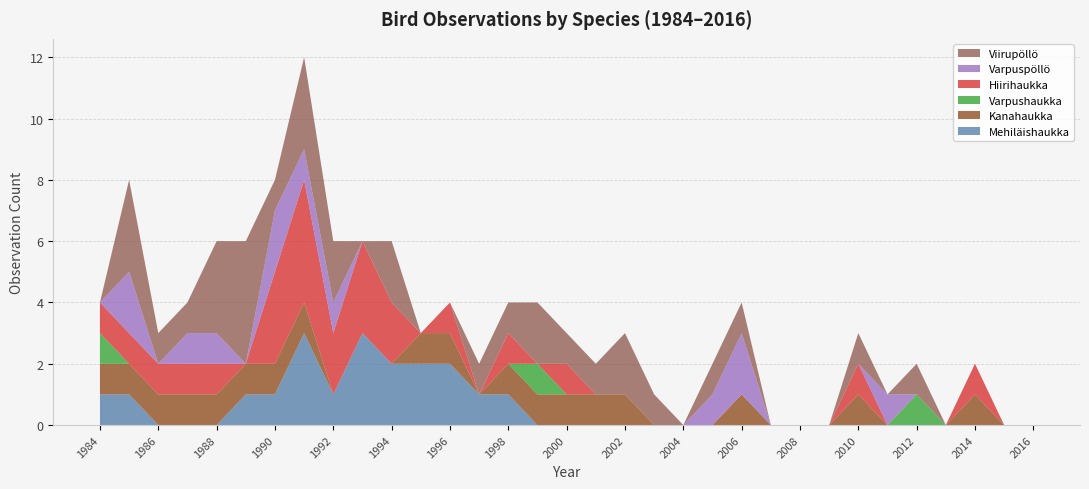

Reading left to right, transcribe all the data shown in this chart.

Mehiläishaukka: 1	1	0	0	0	1	1	3	1	3	2	2	2	1	1	0	0	0	0	0	0	0	0	0	0	0	0	0	0	0	0	0	0
Kanahaukka: 1	1	1	1	1	1	1	1	0	0	0	1	1	0	1	1	1	1	1	0	0	0	1	0	0	0	1	0	0	0	1	0	0
Varpushaukka: 1	0	0	0	0	0	0	0	0	0	0	0	0	0	0	1	0	0	0	0	0	0	0	0	0	0	0	0	1	0	0	0	0
Hiirihaukka: 1	1	1	1	1	0	3	4	2	3	2	0	1	0	1	0	1	0	0	0	0	0	0	0	0	0	1	0	0	0	1	0	0
Varpuspöllö: 0	2	0	1	1	0	2	1	1	0	0	0	0	0	0	0	0	0	0	0	0	1	2	0	0	0	0	1	0	0	0	0	0
Viirupöllö: 0	3	1	1	3	4	1	3	2	0	2	0	0	1	1	2	1	1	2	1	0	1	1	0	0	0	1	0	1	0	0	0	0